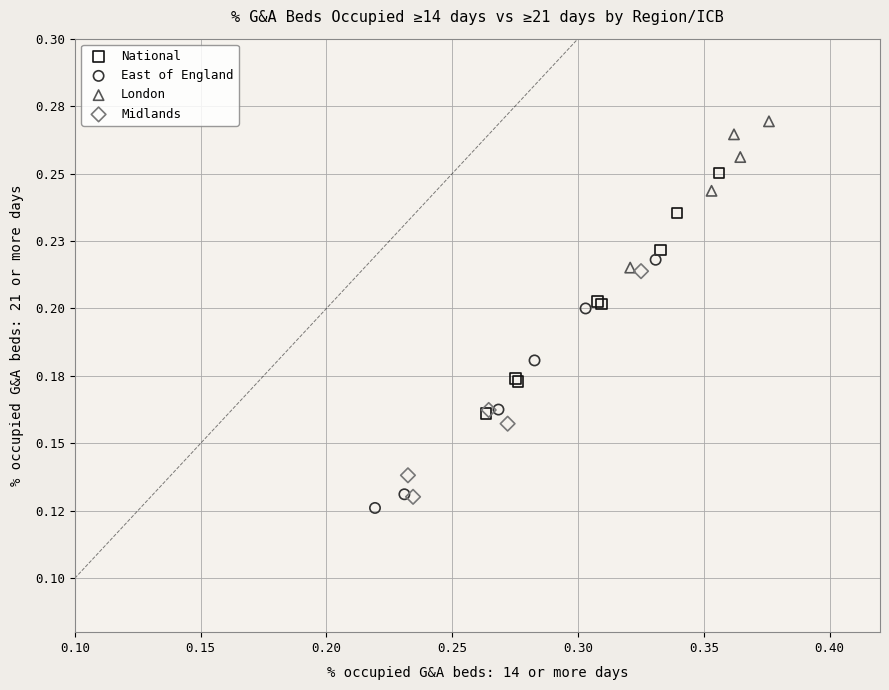

Which series contains the lowest Y value?

East of England